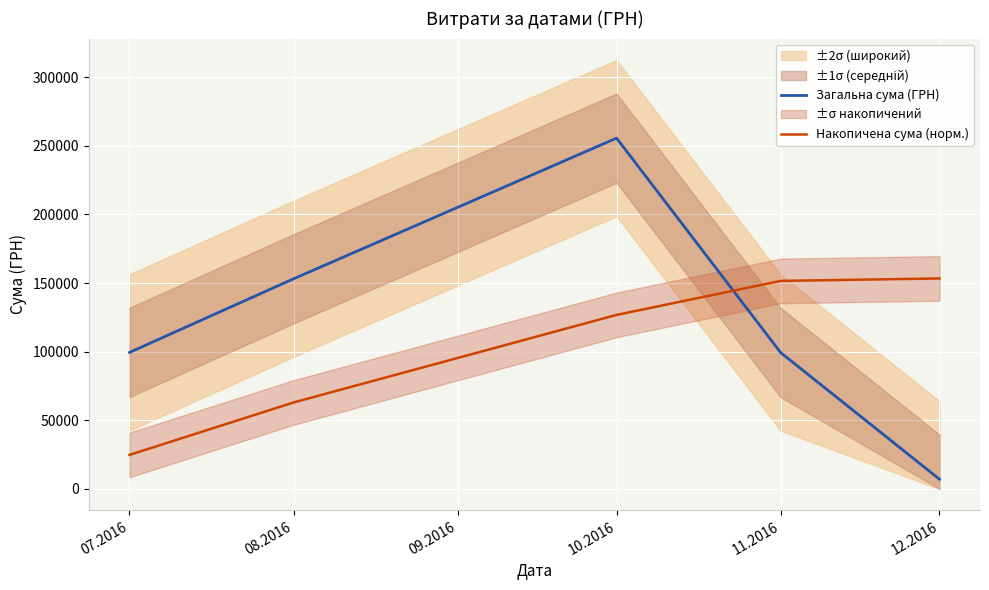

What is the average value of the Загальна сума (ГРН) series?

122901.8